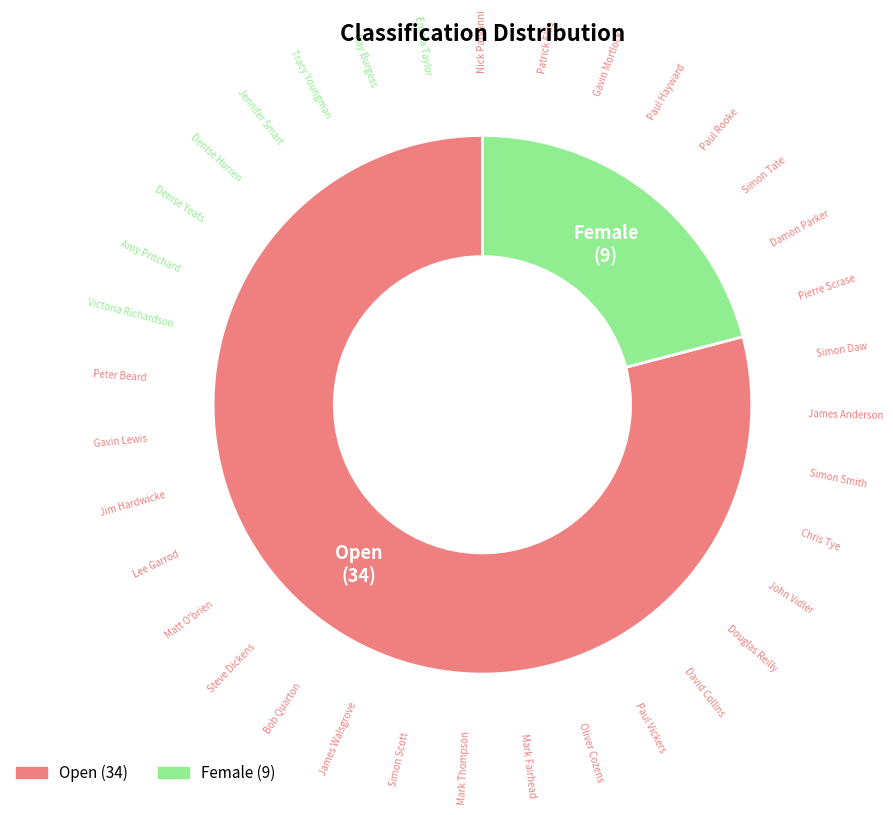

Is there a majority slice in this chart?

Yes